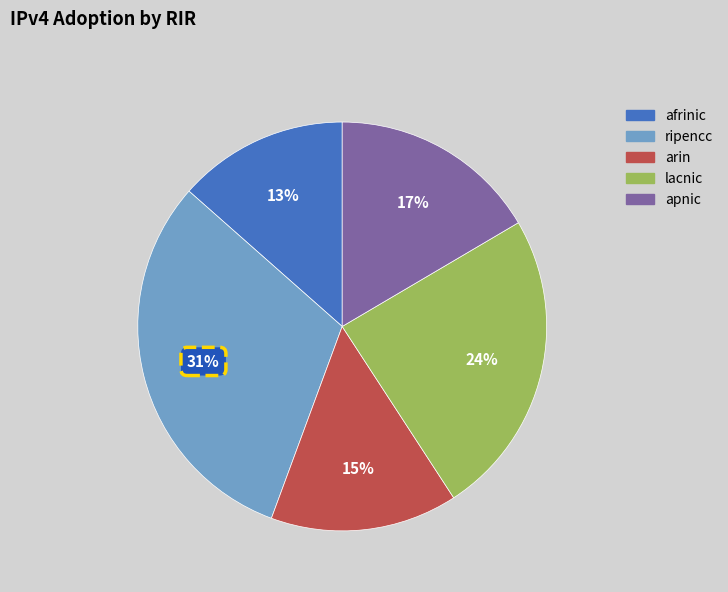

The lacnic slice represents 24% of the pie. True or false?

True